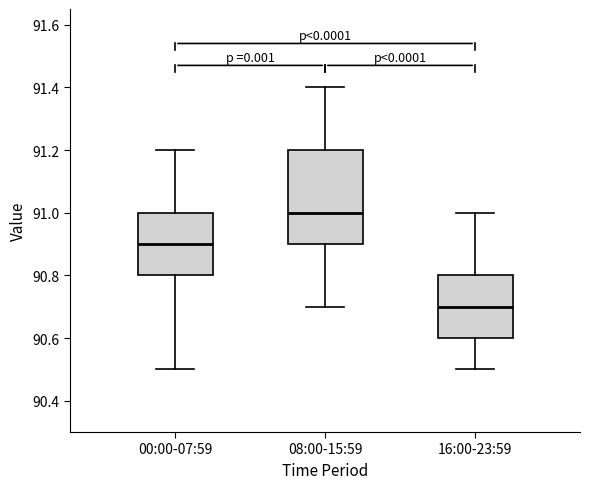

Where is the lower edge of the box for 00:00-07:59 on the y-axis? The values are not printed on the chart, so give them approximately, as read against the axis.

90.8